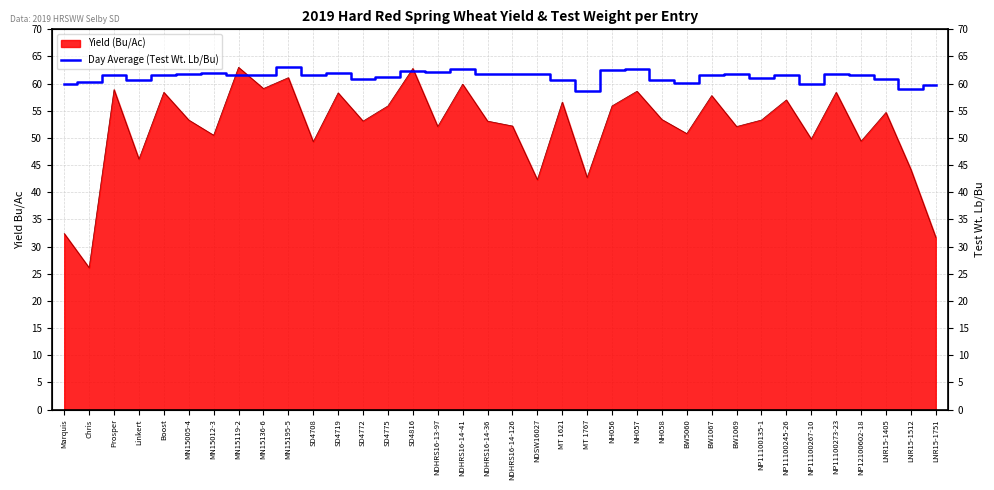

Approximately how many times larger is the value at NP11100135-1 compared to NP11100267-10?

1.0